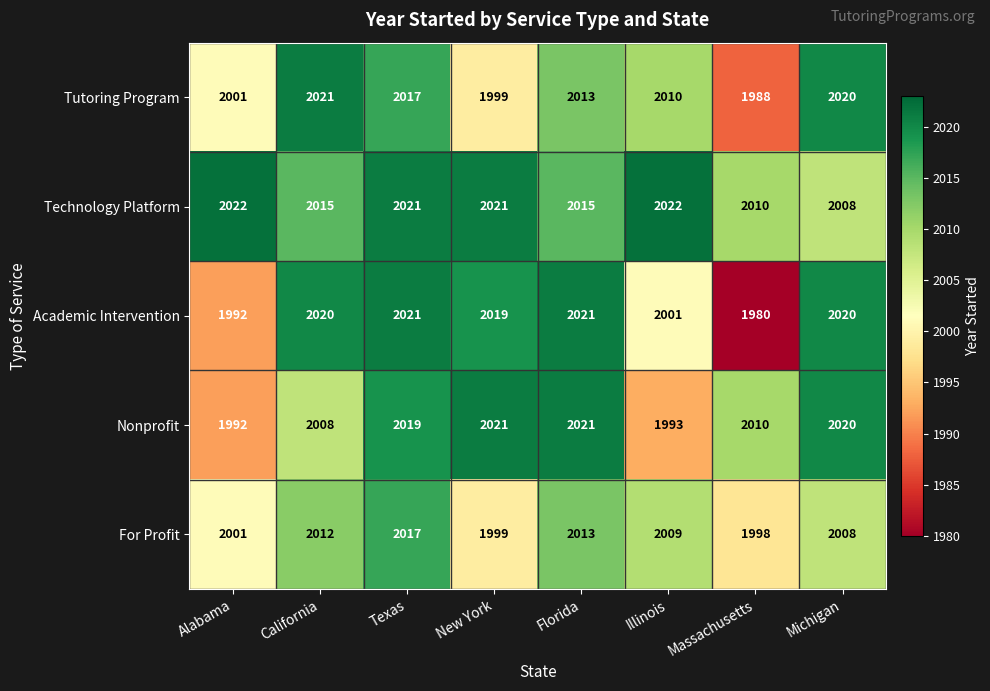

Between New York and Massachusetts, which series saw the biggest shift?

Academic Intervention